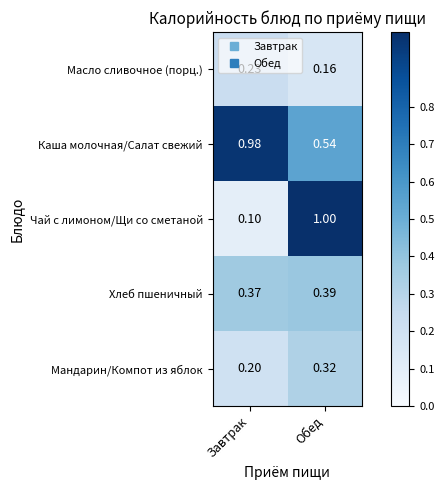

At which category does the chart reach its peak across all series?

Обед